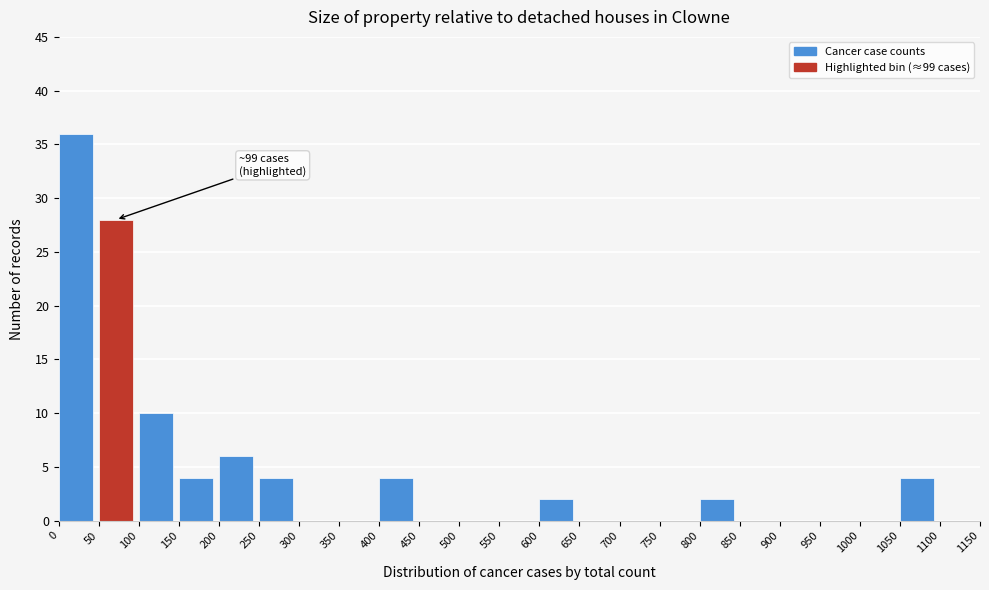

Which range on the x-axis has the tallest bar?

0 to 50